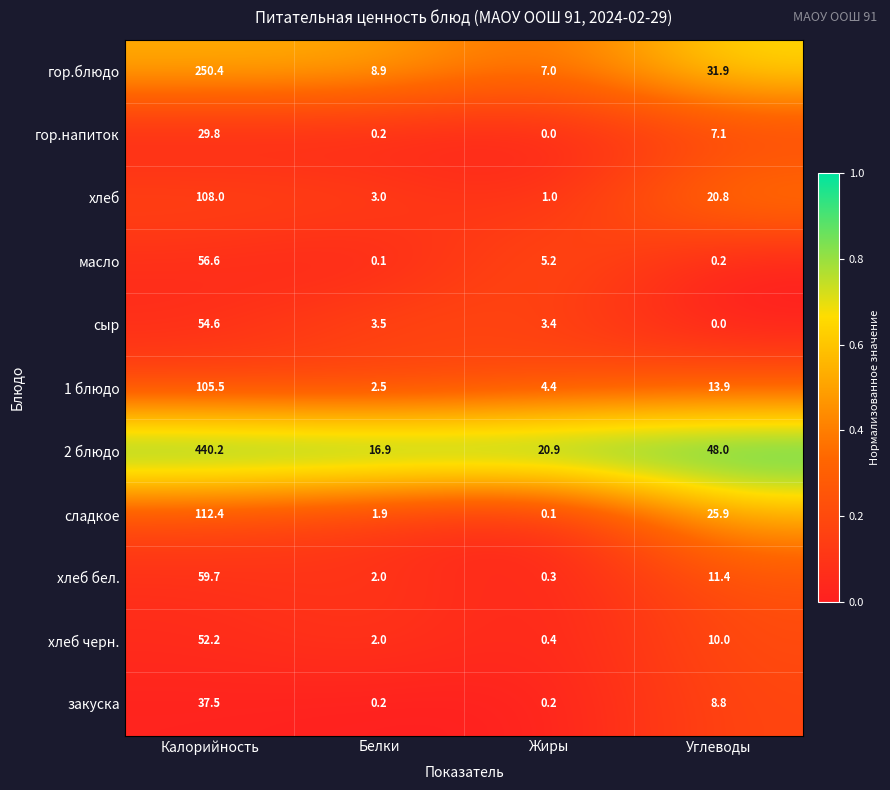

Is it true that хлеб бел. equals 0.3 at Жиры?

True